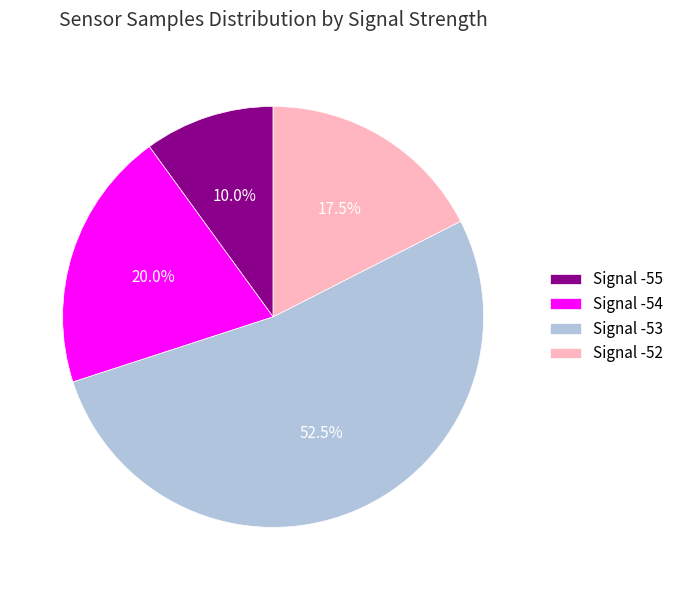

Which slice represents more than half of the pie?

Signal -53